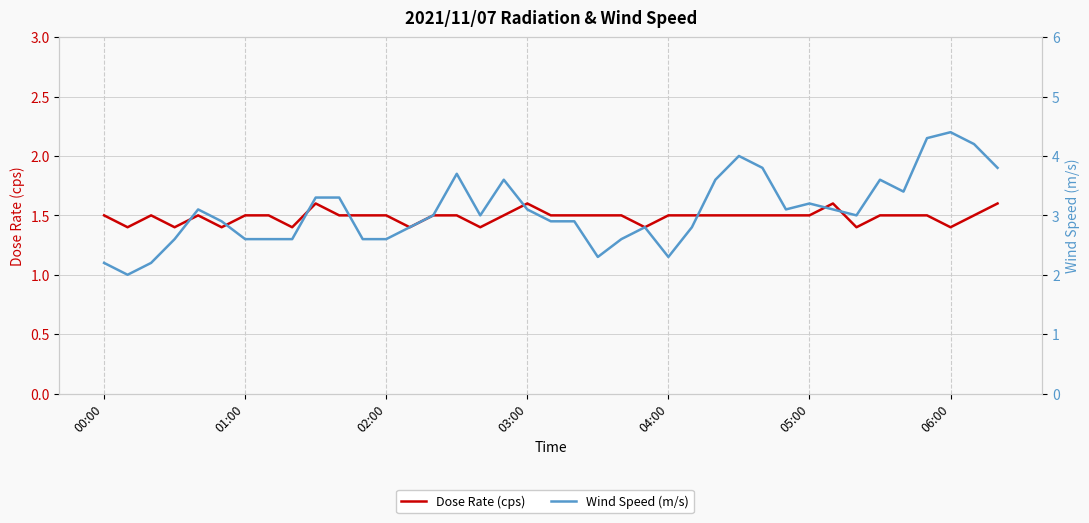

What is the approximate value of Wind Speed (m/s) at 02:00?

2.6